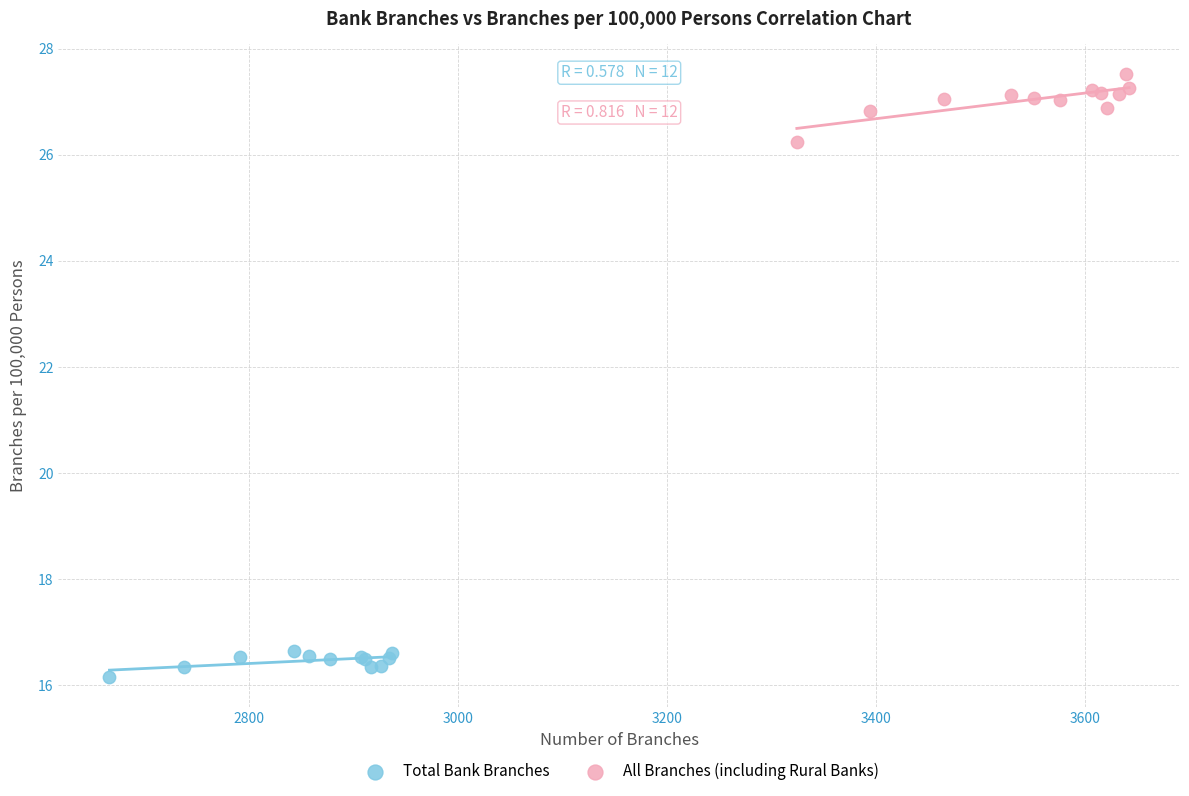

Which series contains the lowest Y value?

Total Bank Branches